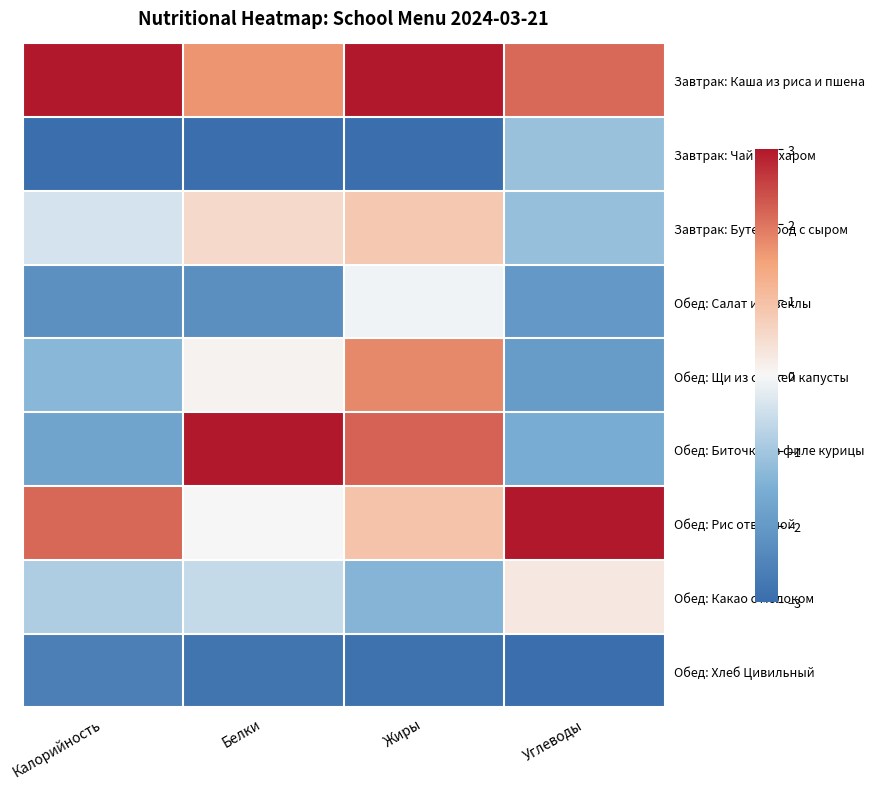

What is the greatest value displayed?

3.0